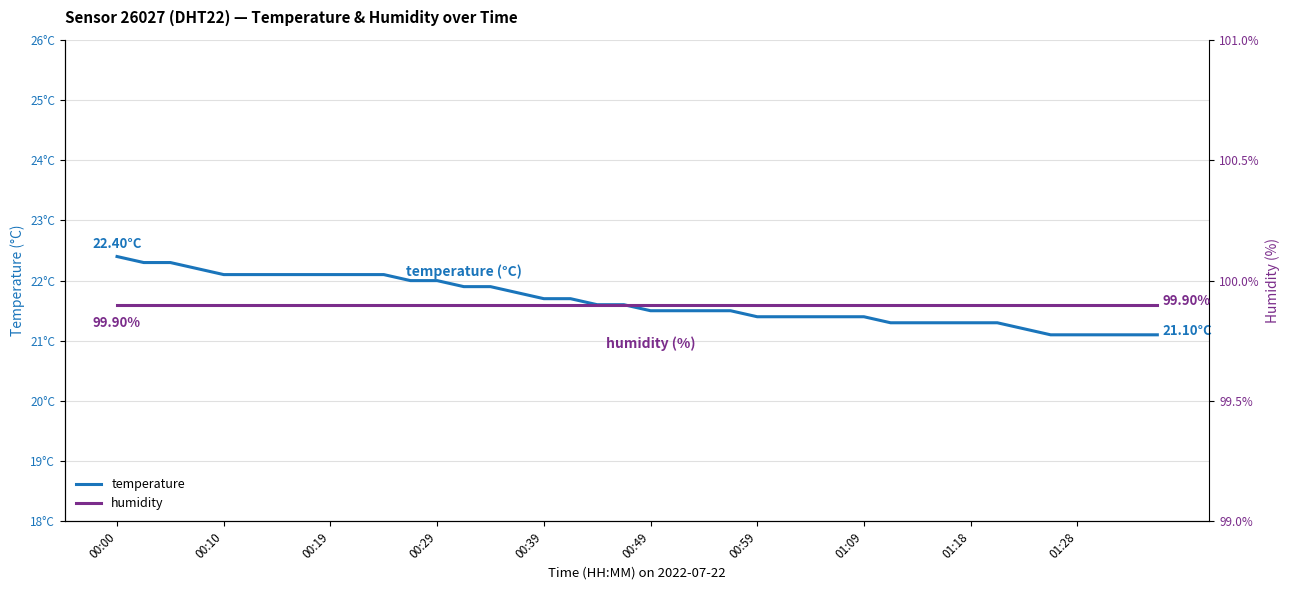

Which series has the largest total across all categories?

humidity